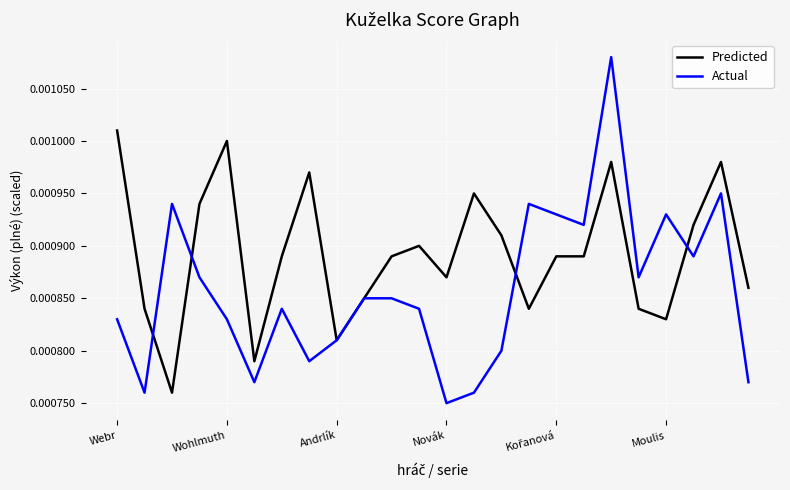

At how many categories does at least one series exceed 0?

24